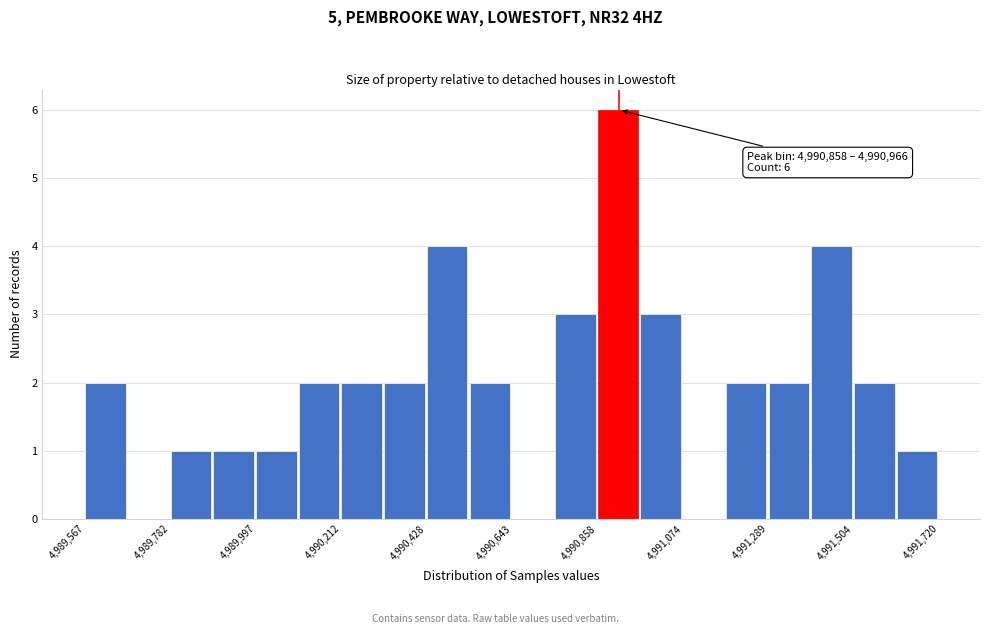

Read against the x-axis, roughly where is the centre of the tallest bar?

4990900